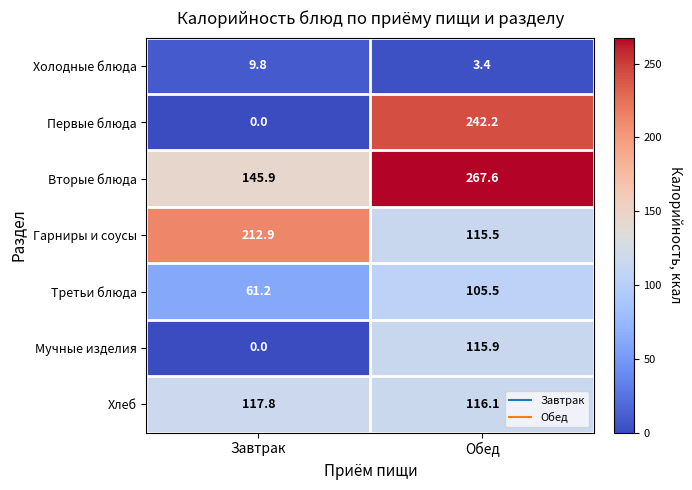

Which category has the highest value across all series?

Обед